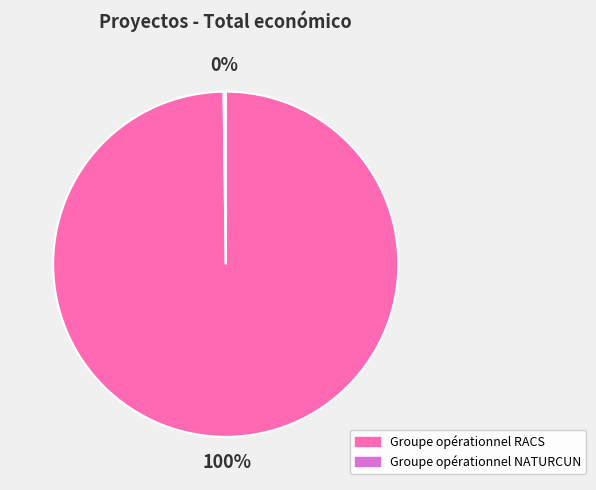

Which category has the biggest portion of the pie?

Groupe opérationnel RACS